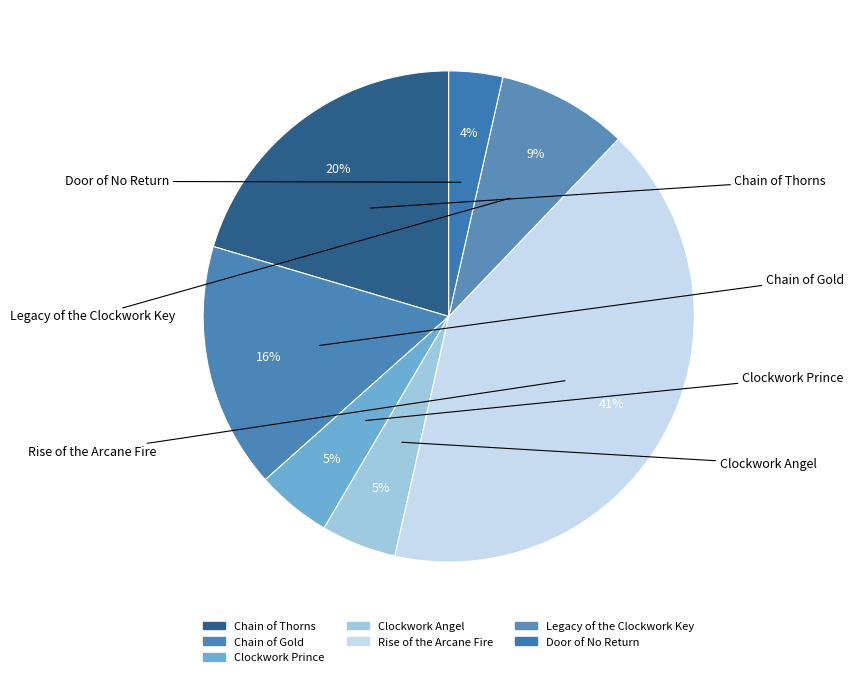

What is the total percentage of Door of No Return and Chain of Gold?

19.7%